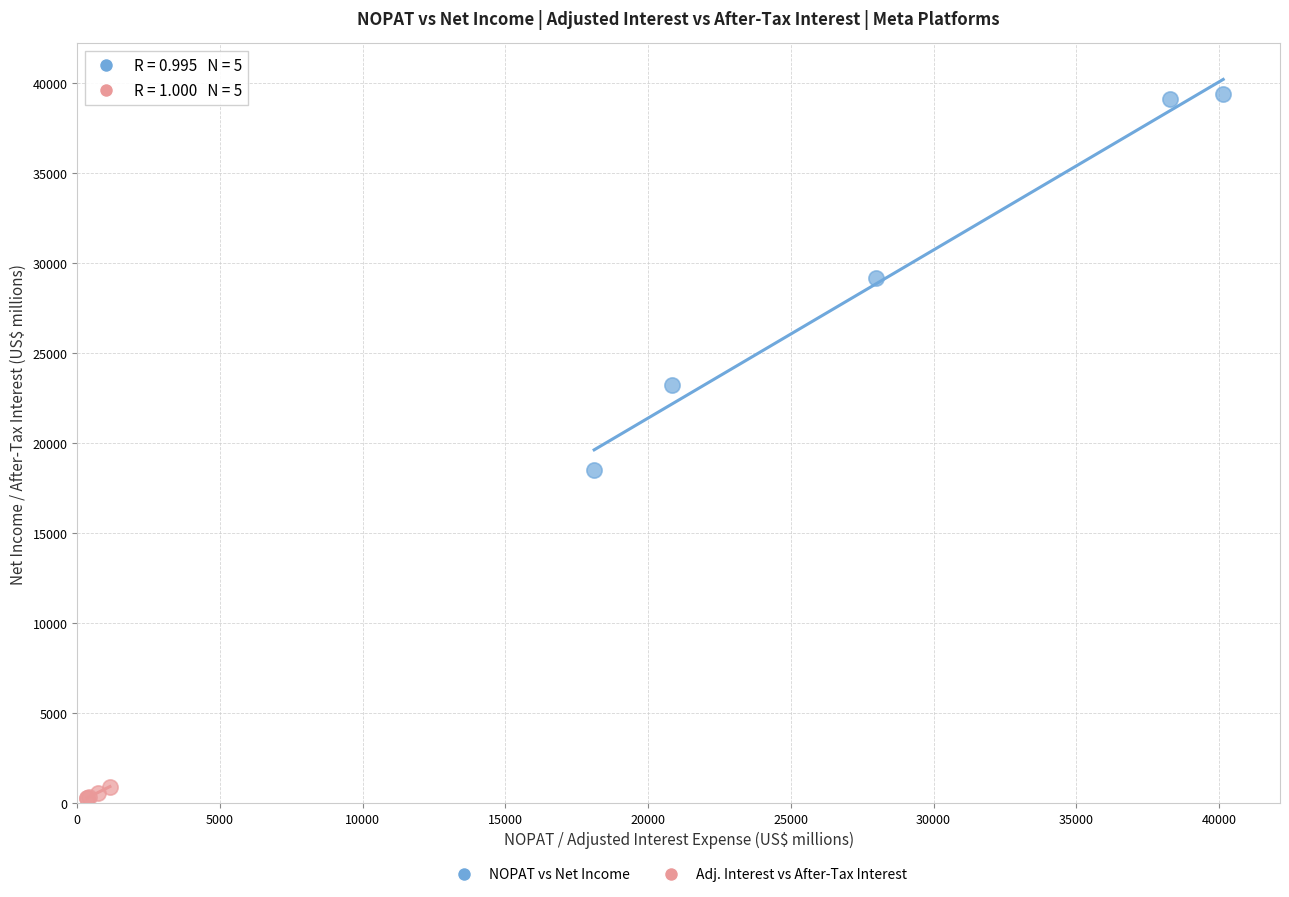

Which series has the largest Y range (max minus min)?

NOPAT vs Net Income